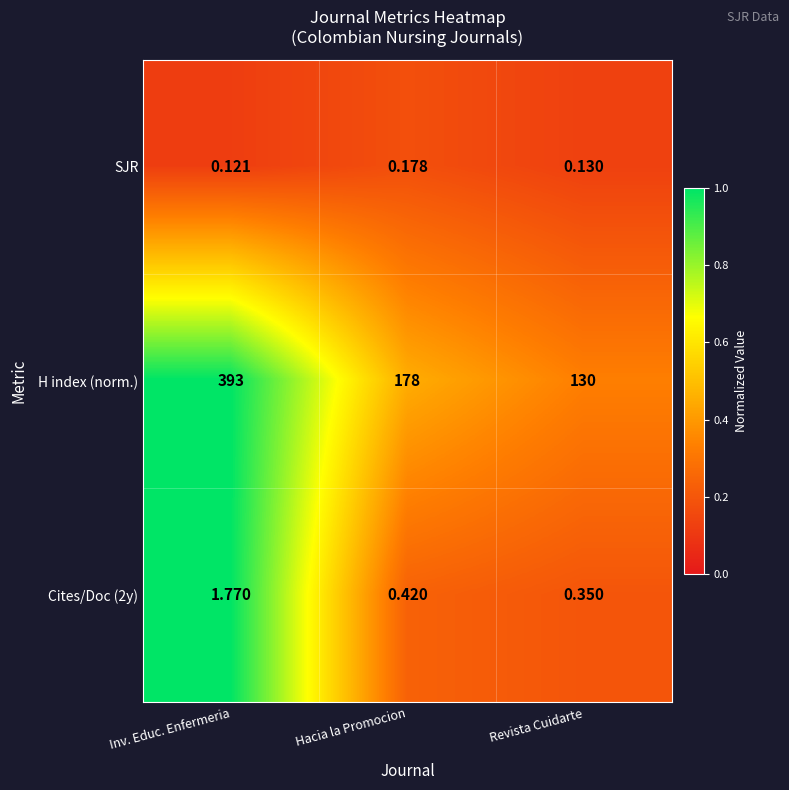

What is the total value across all series at Hacia la Promocion?

178.6